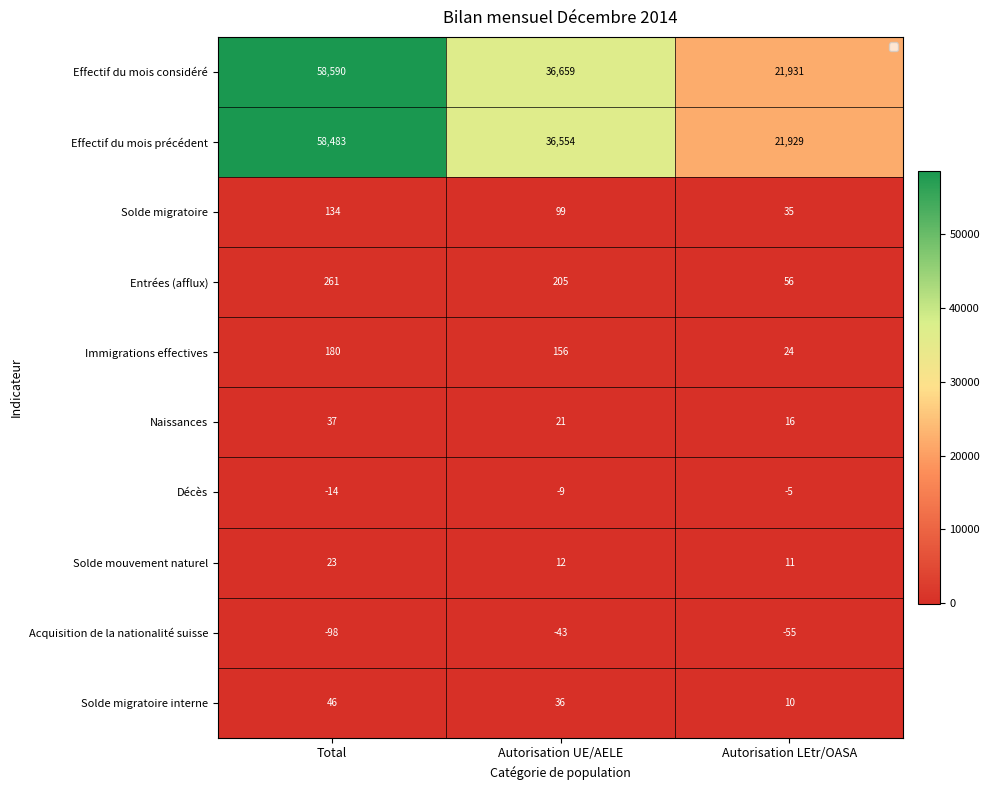

How many series are shown in this chart?

10